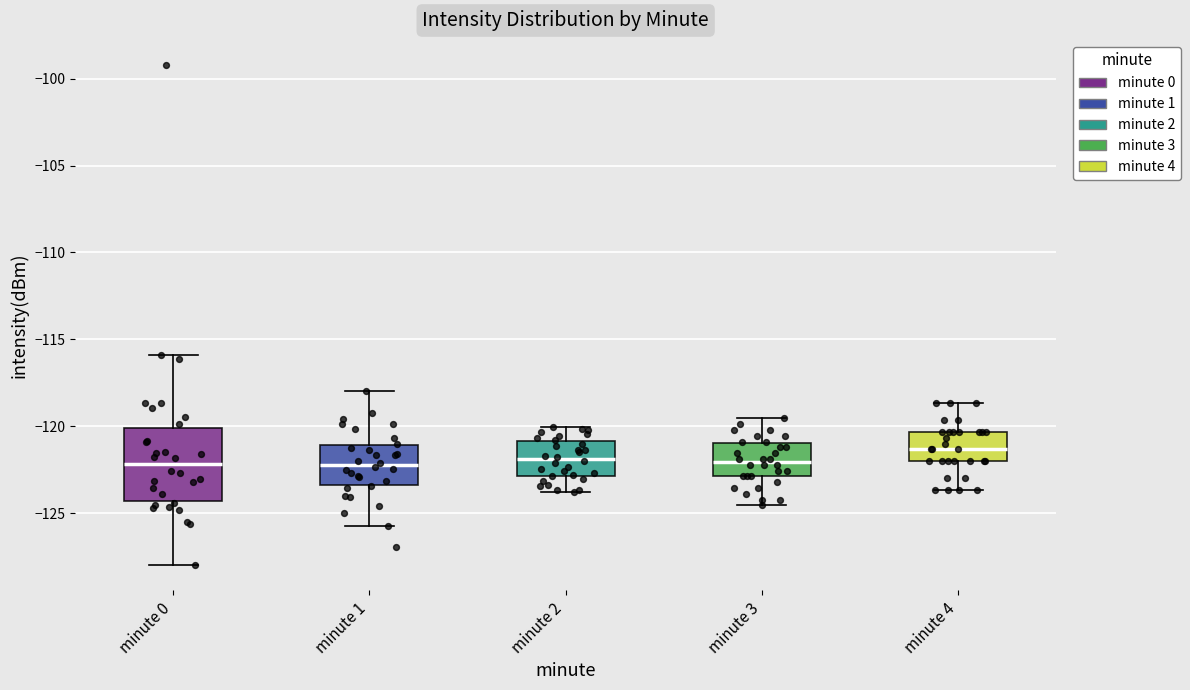

Reading left to right, read every box against the y-axis: the position of its median line, the range the box covers, and the ends of its whiskers. The values are not printed on the chart, so give them approximately, as read against the axis.

minute 0: median -122.0, box -124.5 to -120.0, whiskers -128.0 to -116.0
minute 1: median -122.0, box -123.5 to -121.0, whiskers -125.5 to -118.0
minute 2: median -122.0, box -123.0 to -121.0, whiskers -124.0 to -120.0
minute 3: median -122.0, box -123.0 to -121.0, whiskers -124.5 to -119.5
minute 4: median -121.5, box -122.0 to -120.5, whiskers -123.5 to -118.5